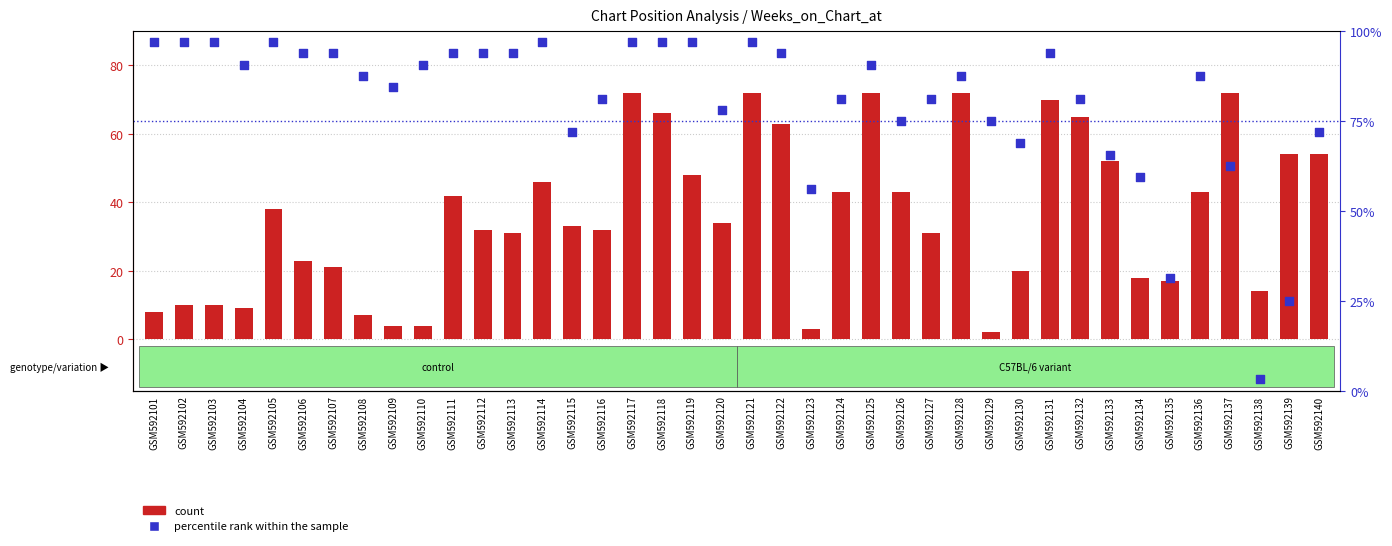

Which series reaches the minimum Y coordinate?

count